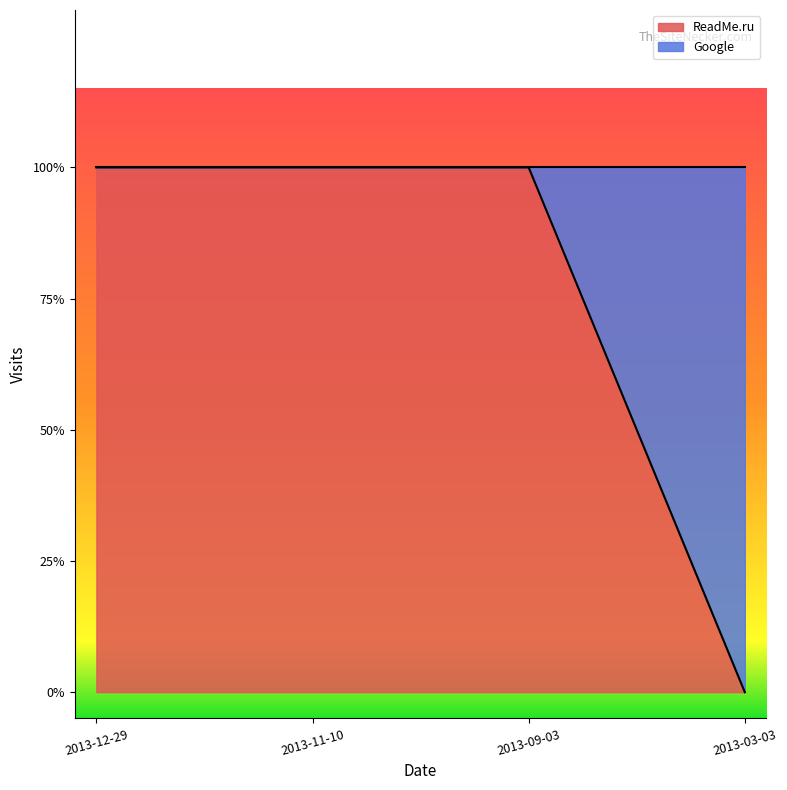

What is the label of the 2nd point from the left?

2013-11-10